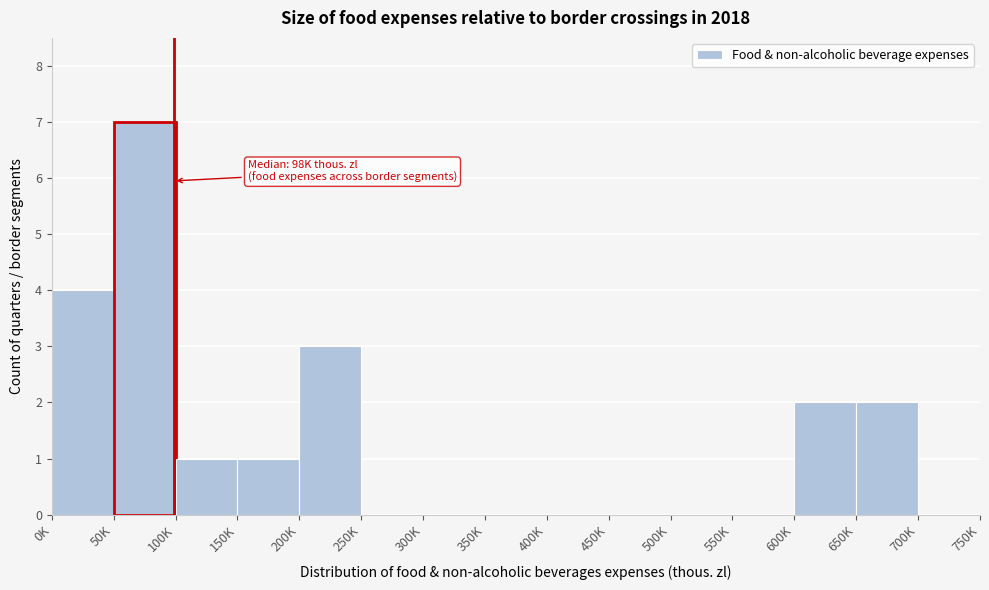

Reading left to right, extract all data points from this chart.

0K=4	50K=7	100K=1	150K=1	200K=3	250K=0	300K=0	350K=0	400K=0	450K=0	500K=0	550K=0	600K=2	650K=2	700K=0